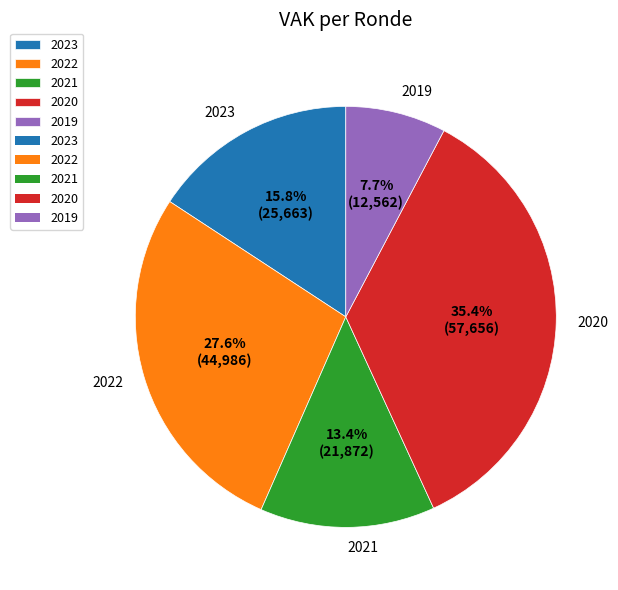

Is the sum of 2021 and 2019 greater than half?

No